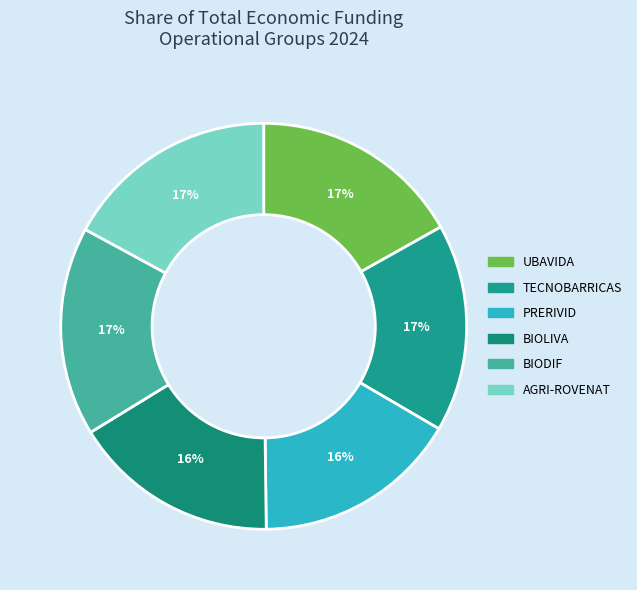

To the nearest percent, what is the combined percentage of PRERIVID and BIOLIVA?

33%